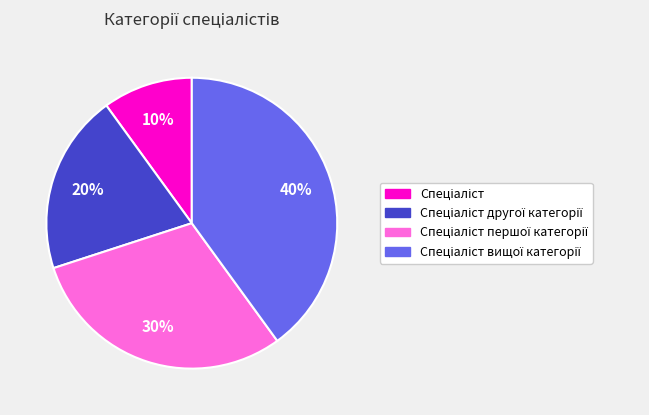

To the nearest percent, what is the difference between the largest and smallest slice percentages?

30%